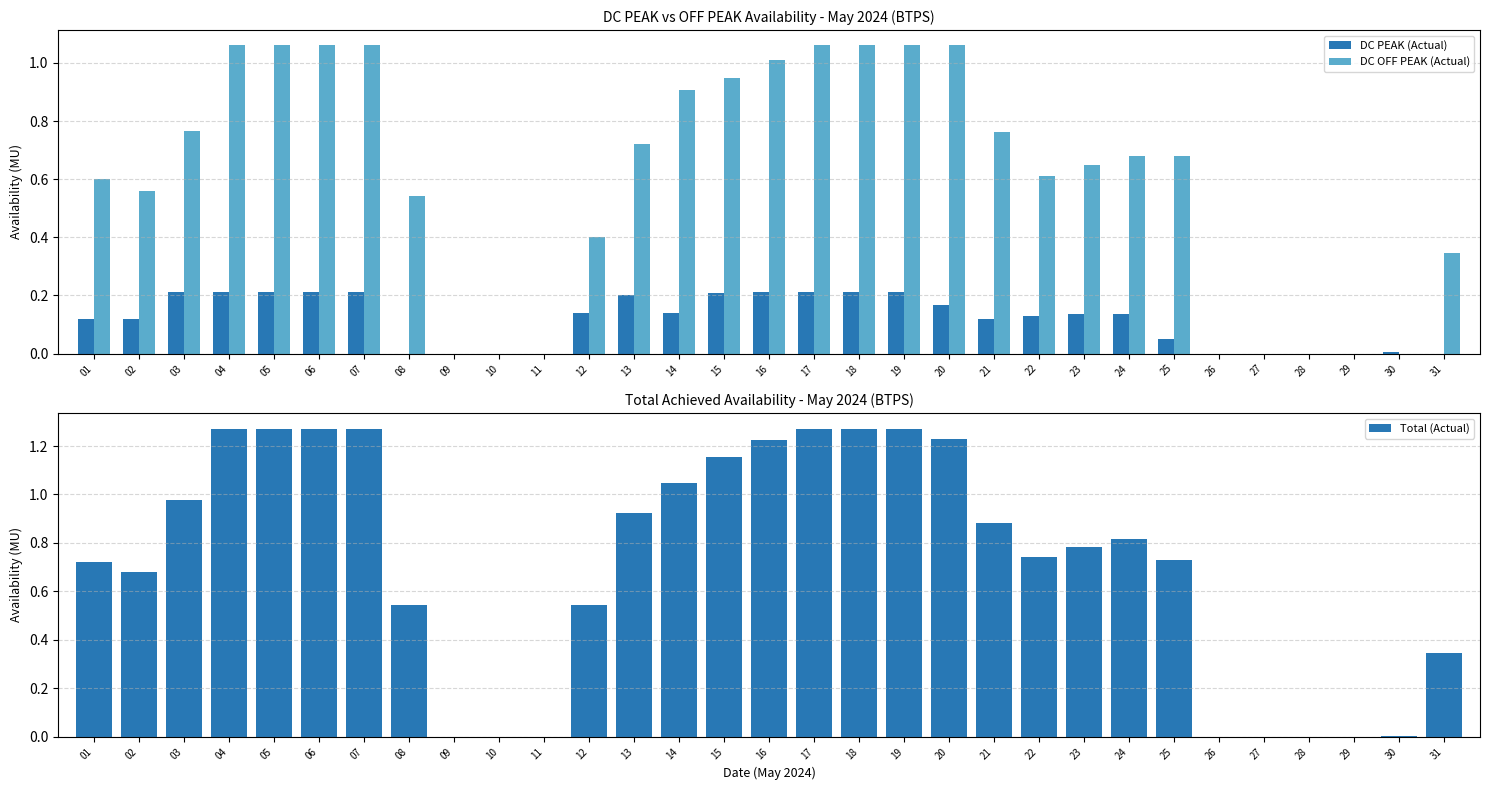

What is the value of the Total (Actual) bar at the 23rd from the left?

0.8